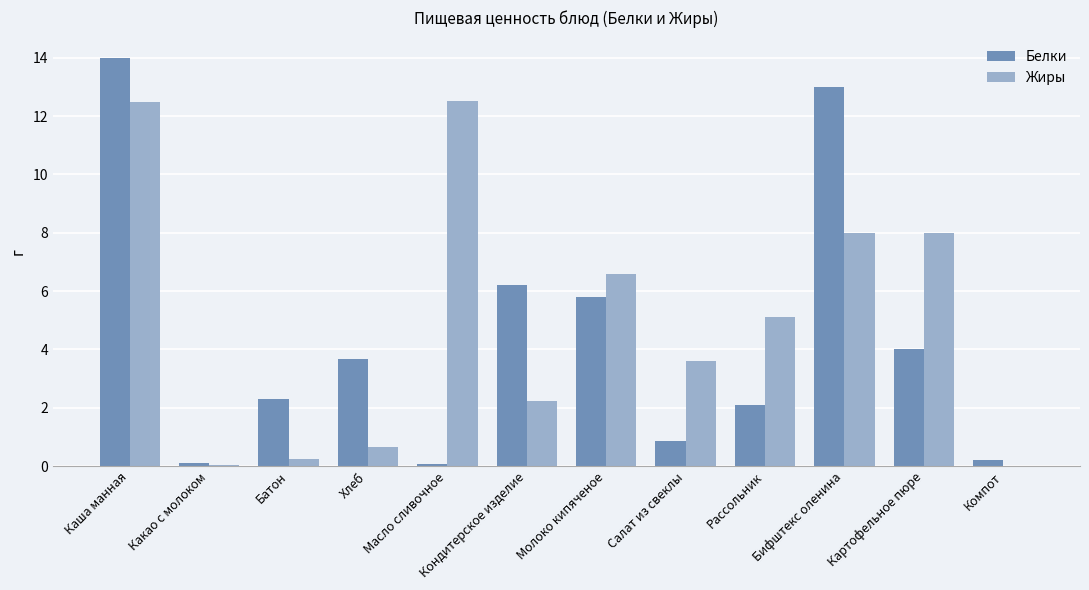

Where is Белки nearest to the value 7?

Кондитерское изделие